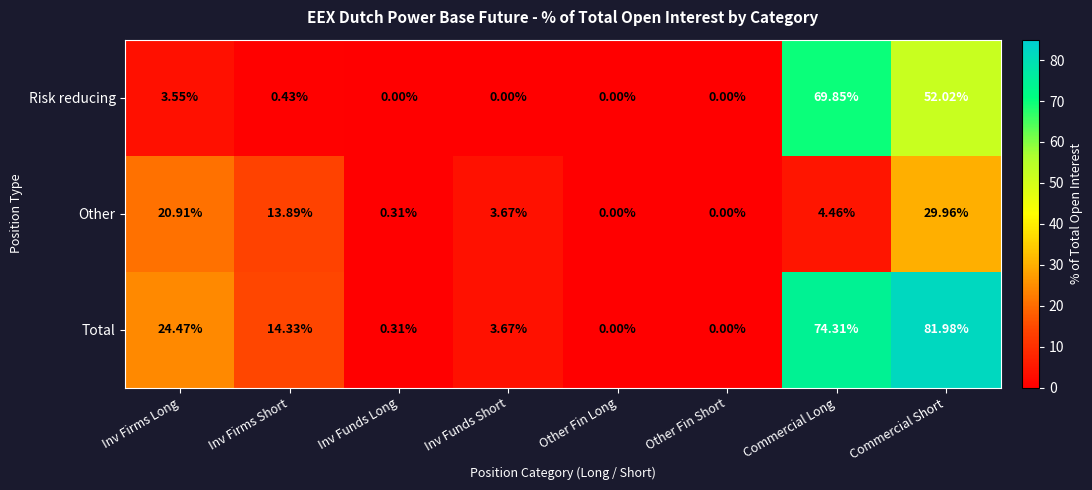

Is the value of Risk reducing at Inv Firms Long greater than the value of Total at Inv Firms Long?

No